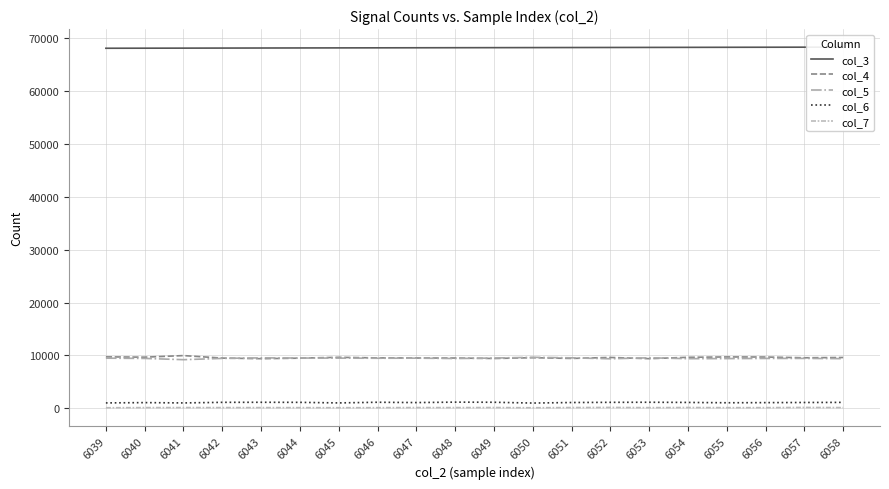

What is the sum of the col_7 values at 6044 and 6054?

262